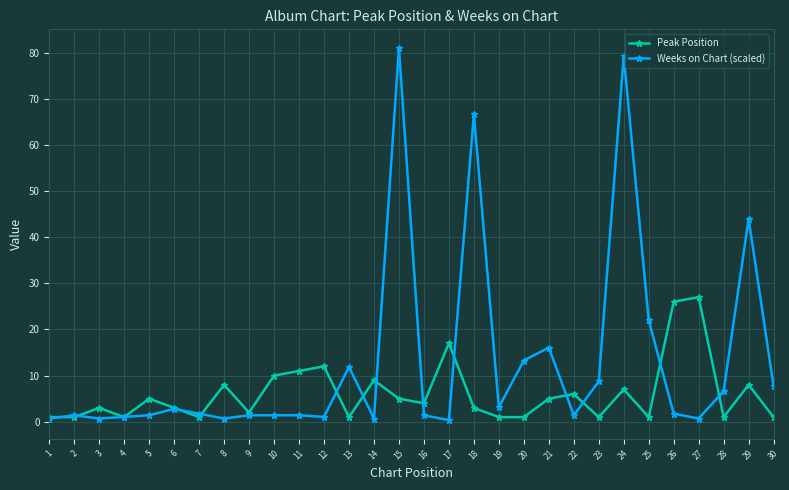

True or false: Peak Position has more than 1 interior local peaks.

True